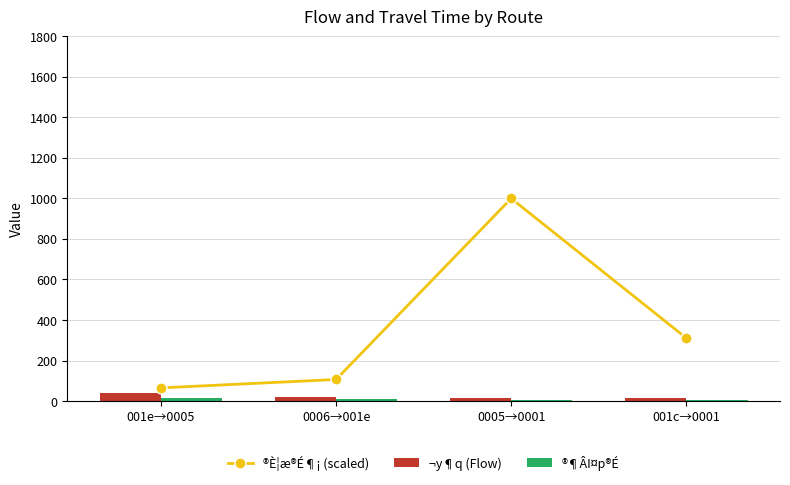

What is the value of the ®¶ÂI¤p®É bar at the 2nd from the left?

7.6